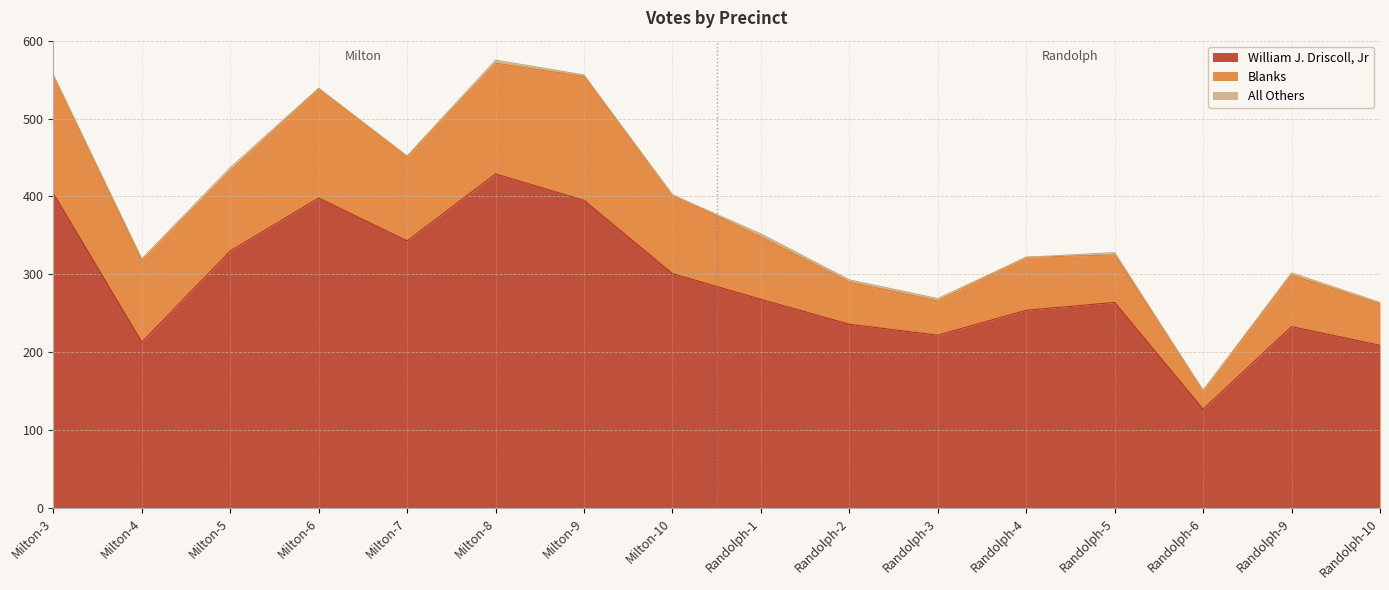

What is the value of the William J. Driscoll, Jr point at the 3rd from the left?

330